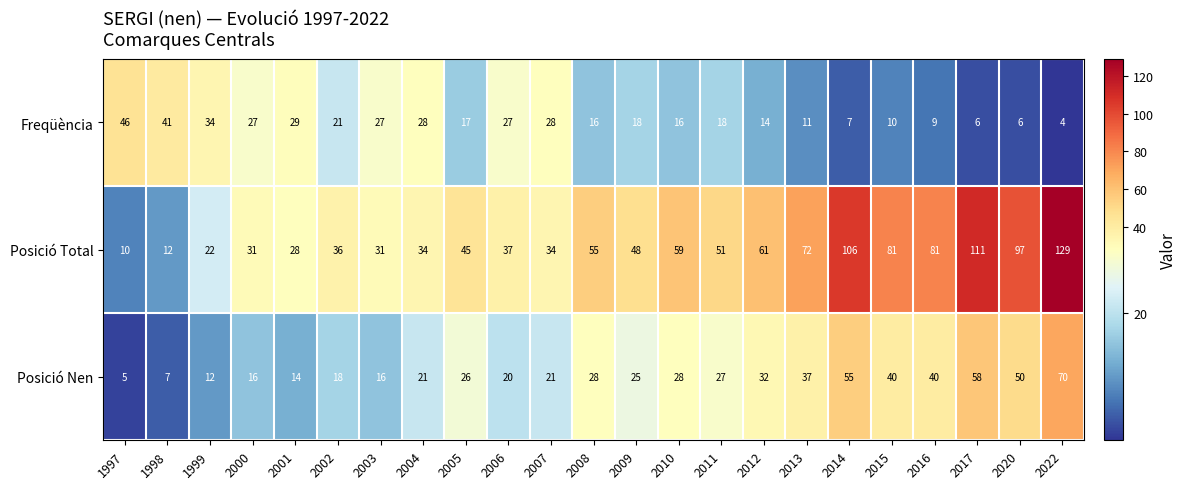

At which label is Posició Nen closest to 37?

2013